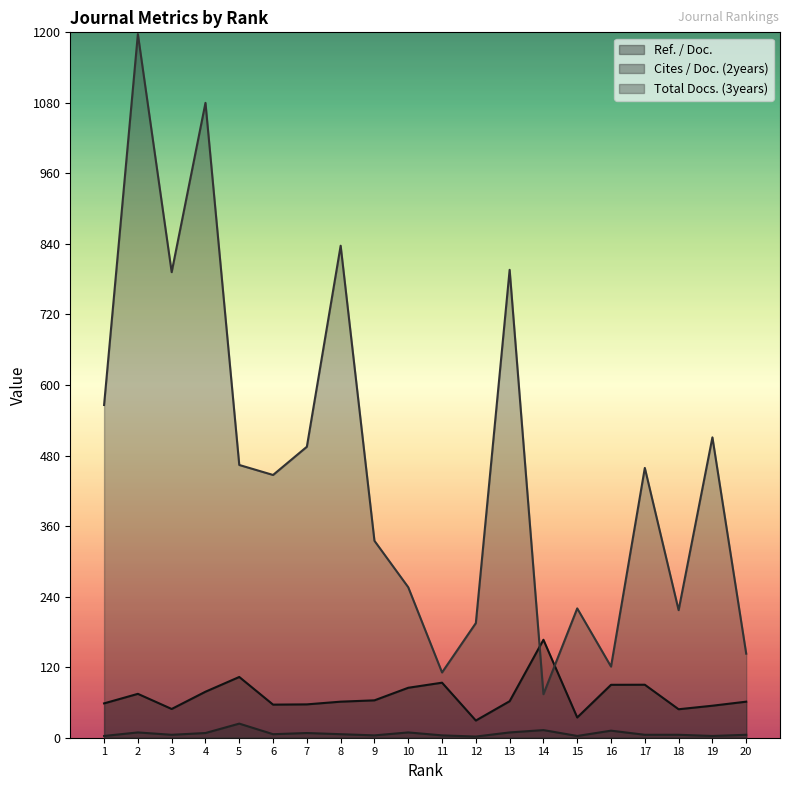

What is the value of the Ref. / Doc. point at the 8th from the left?

61.3